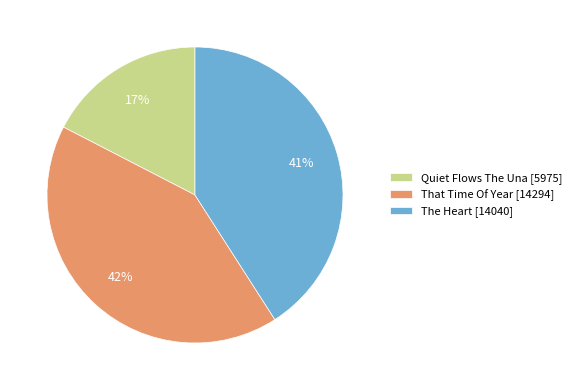

How many segments does this pie chart have?

3